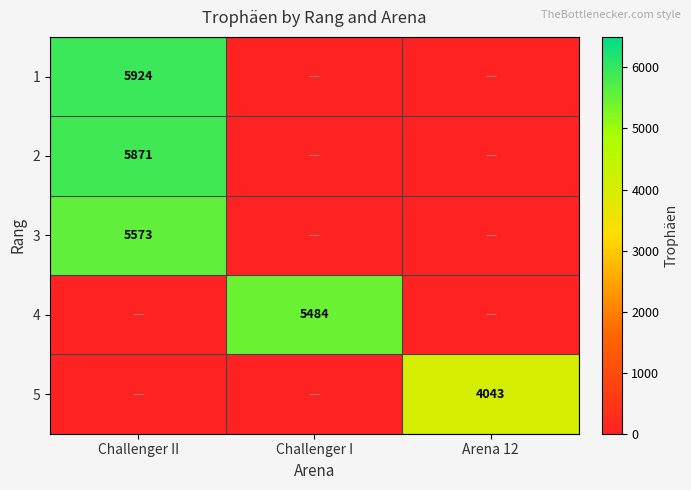

True or false: 4 has a value of 7764 at Challenger I.

False